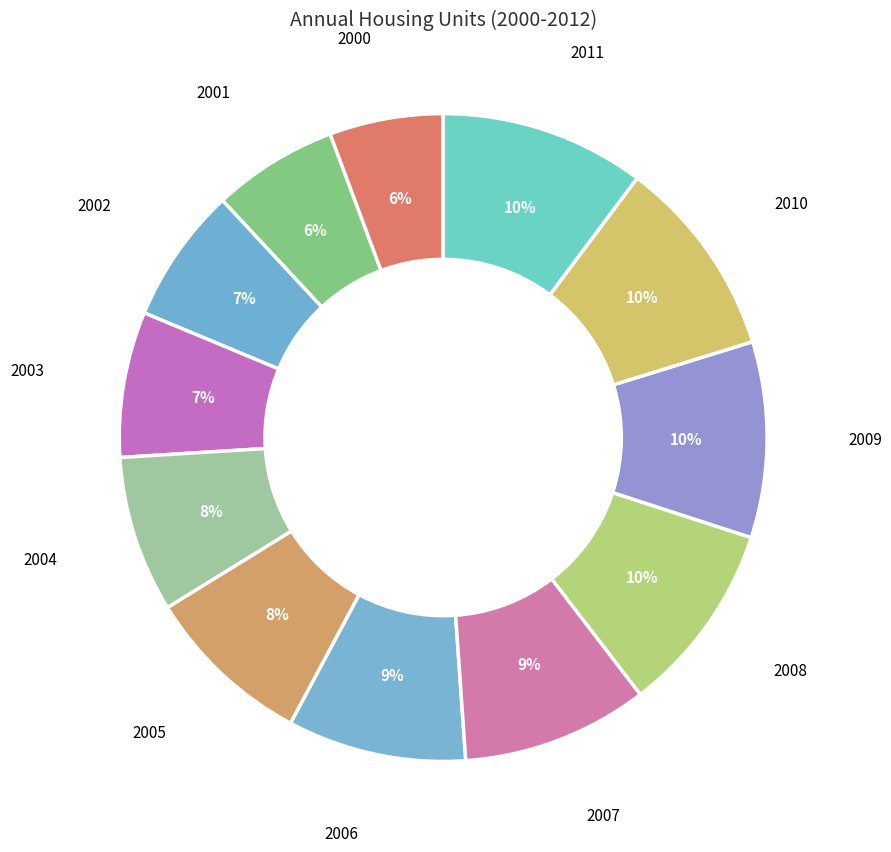

Is there any slice that represents more than half of the pie?

No